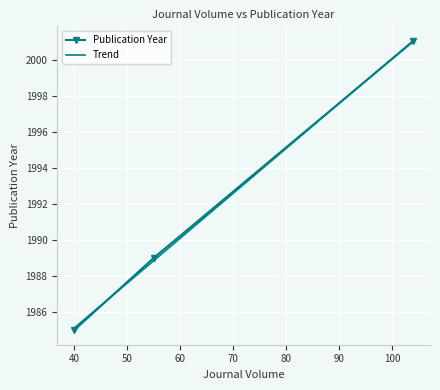

What is the value of the Publication Year point at the 2nd from the left?

1989